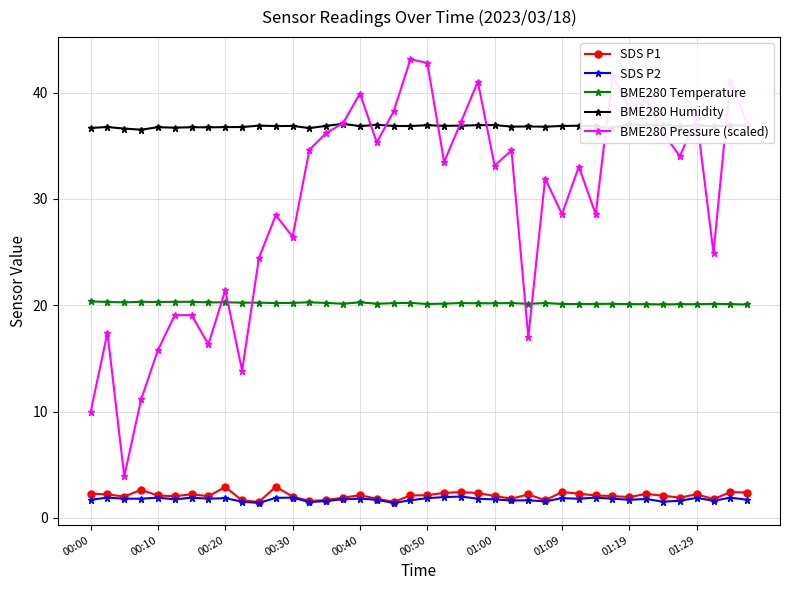

What is the value of the BME280 Temperature point at the 31st from the left?

20.1